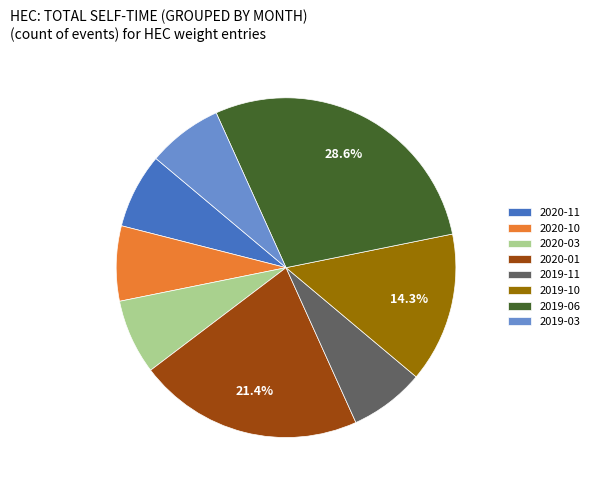

What is the ratio of the value at 2020-11 to the value at 2020-03?

1.0